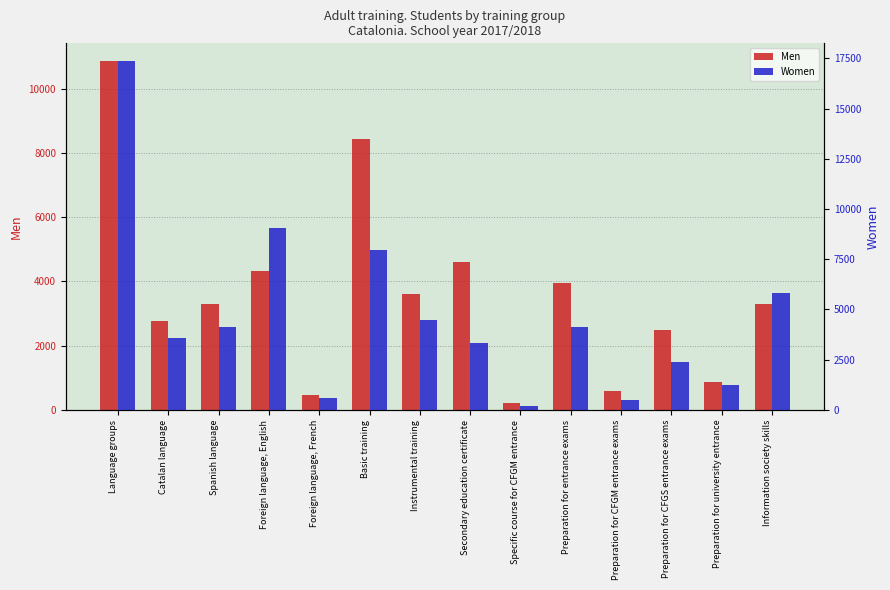

What is the difference between the highest and lowest values at Preparation for CFGS entrance exams?

122